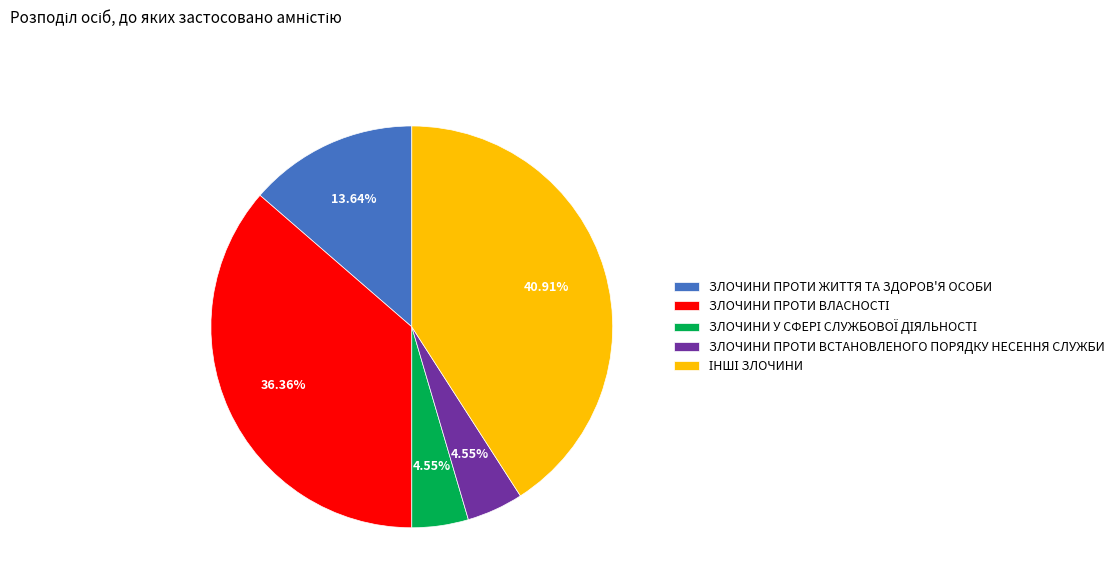

Is there any slice that represents more than half of the pie?

No